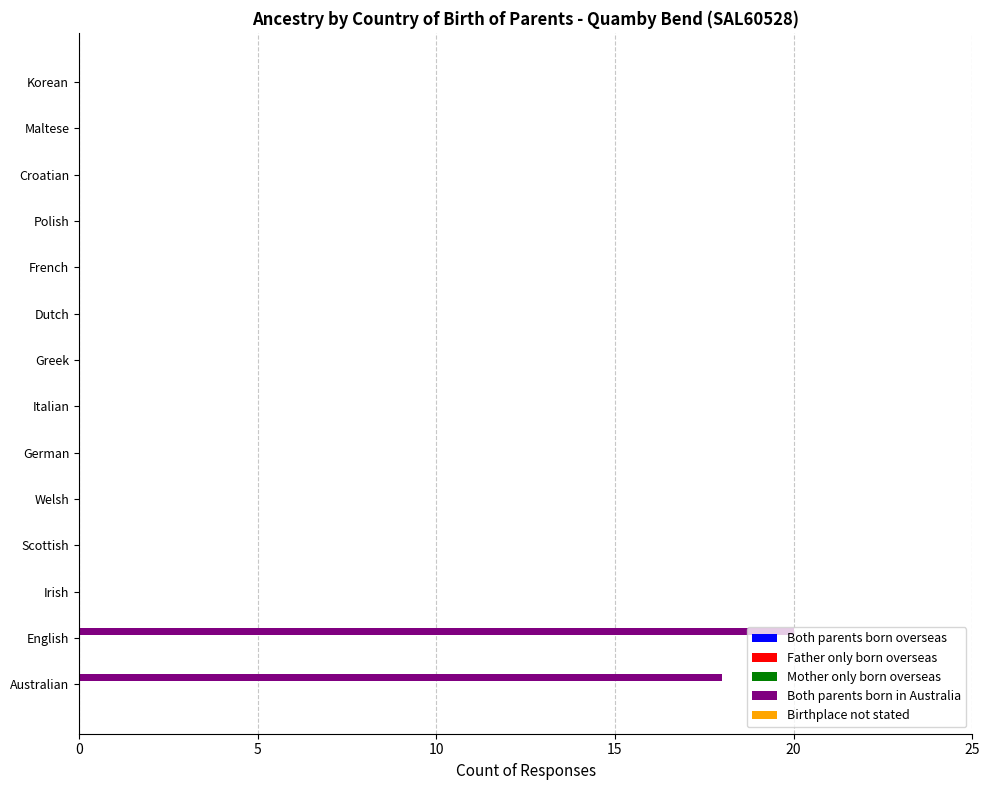

What is the change in value from English to Croatian?

-20